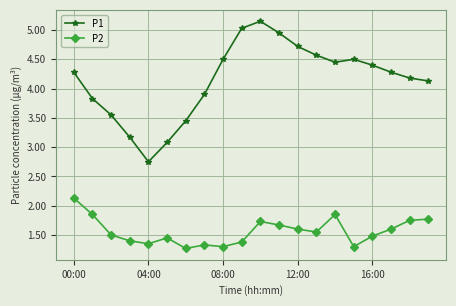

What are all the series names shown in the legend?

P1, P2